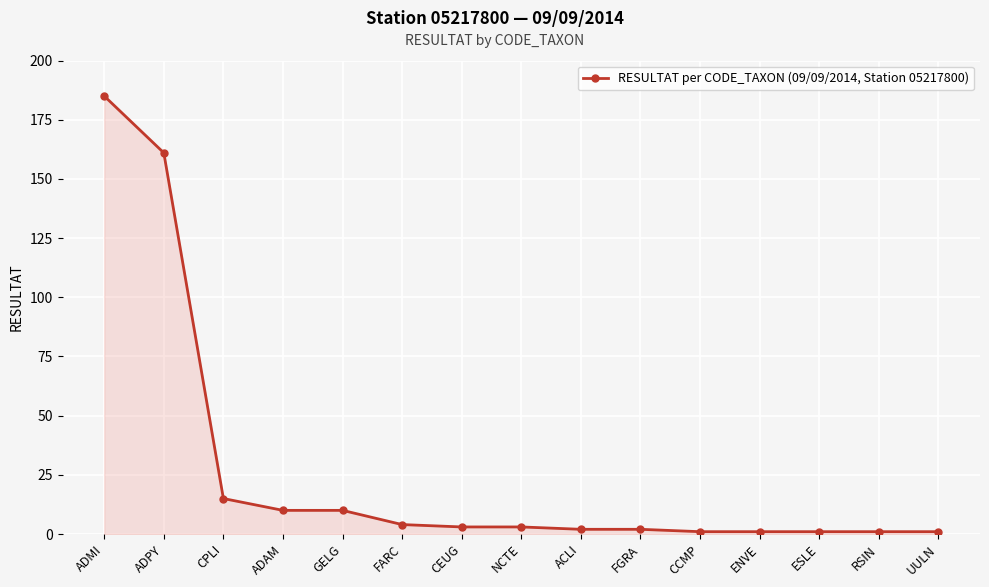

At which label is the value closest to 93?

ADPY